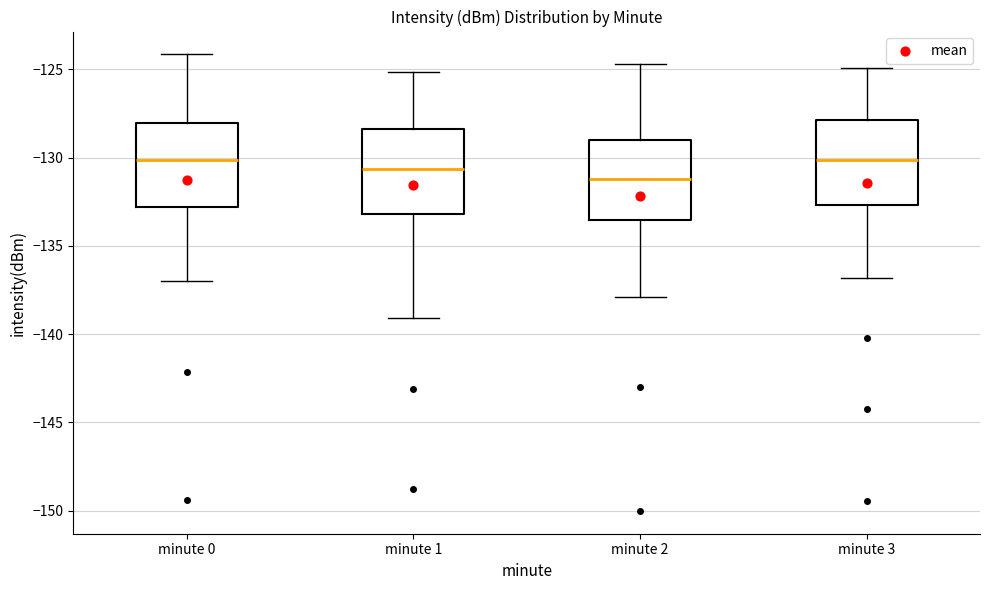

Reading left to right, read every box against the y-axis: the position of its median line, the range the box covers, and the ends of its whiskers. The values are not printed on the chart, so give them approximately, as read against the axis.

minute 0: median -130.0, box -133.0 to -128.0, whiskers -137.0 to -124.0
minute 1: median -130.5, box -133.0 to -128.5, whiskers -139.0 to -125.0
minute 2: median -131.0, box -133.5 to -129.0, whiskers -138.0 to -124.5
minute 3: median -130.0, box -132.5 to -128.0, whiskers -137.0 to -125.0